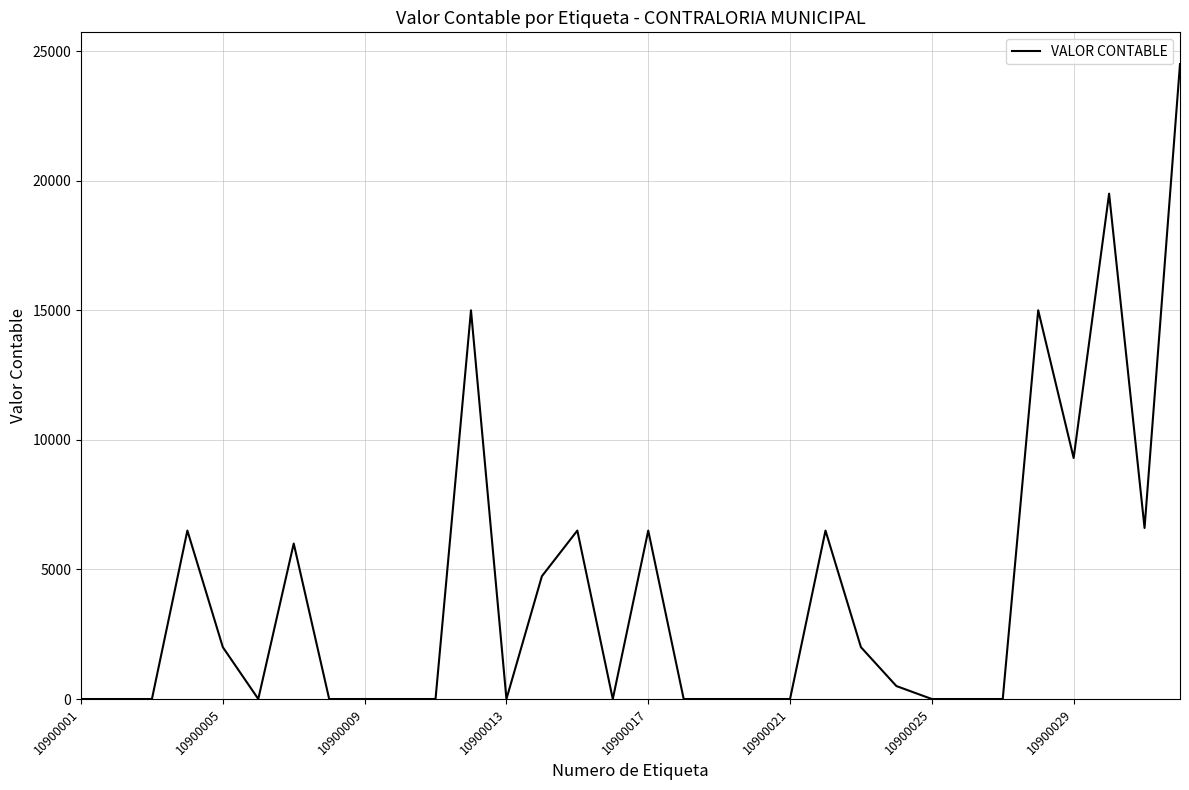

What is the difference between the maximum and minimum values?

24500.0